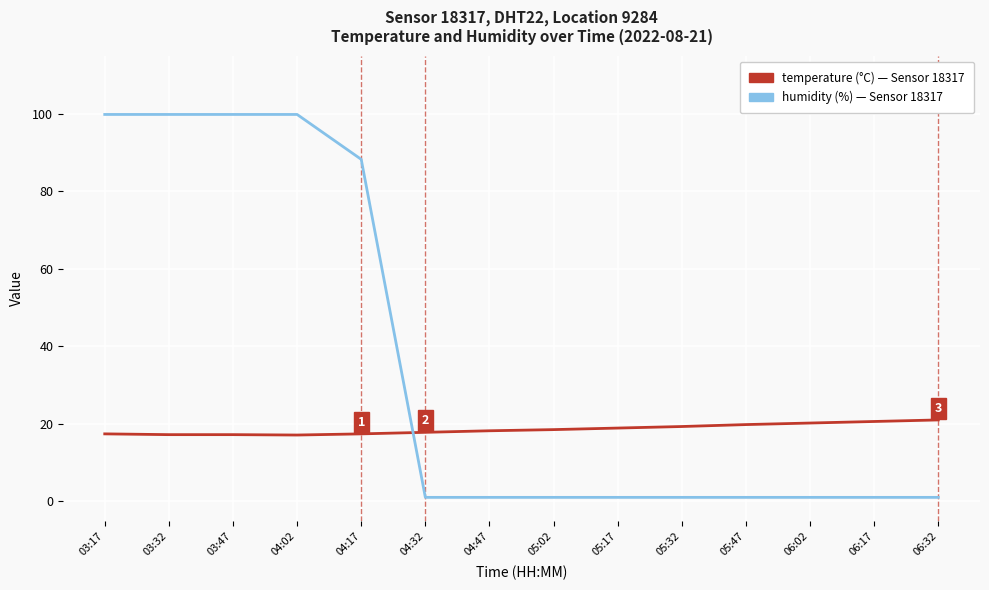

What is the maximum value shown in the chart?

99.9